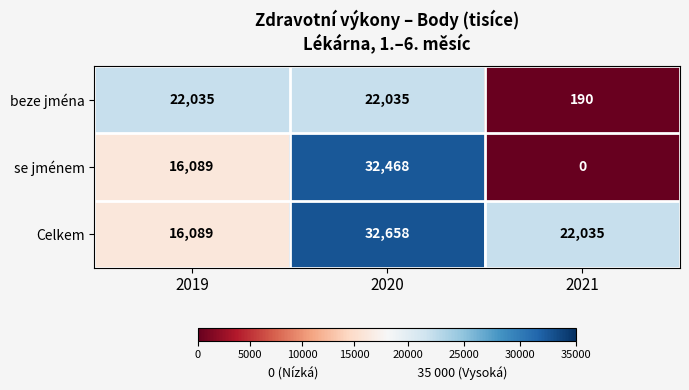

How many values in the se jménem series are below 16089?

1